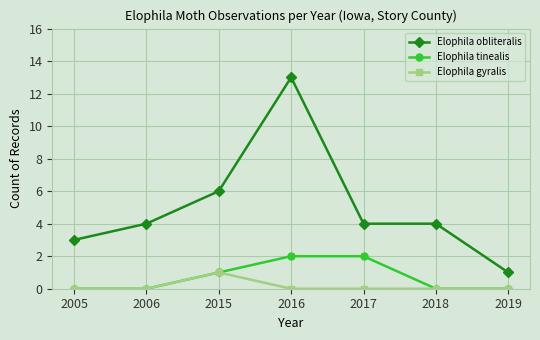

Reading left to right, what are all the values shown in this chart?

Elophila obliteralis: 2005=3	2006=4	2015=6	2016=13	2017=4	2018=4	2019=1
Elophila tinealis: 2005=0	2006=0	2015=1	2016=2	2017=2	2018=0	2019=0
Elophila gyralis: 2005=0	2006=0	2015=1	2016=0	2017=0	2018=0	2019=0